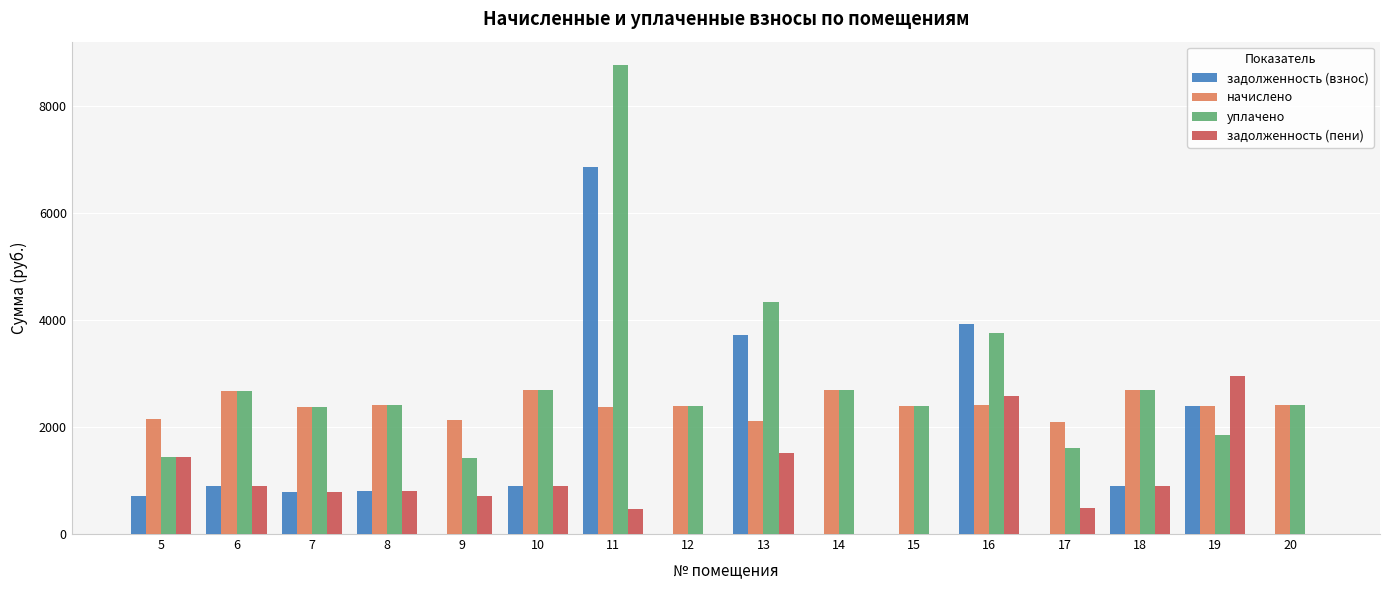

Between 15 and 19, which series saw the biggest shift?

задолженность (пени)